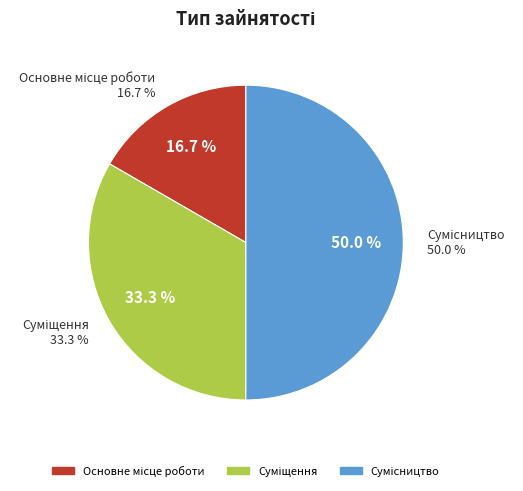

Approximately how many times larger is the value at Суміщення compared to Сумісництво?

0.7